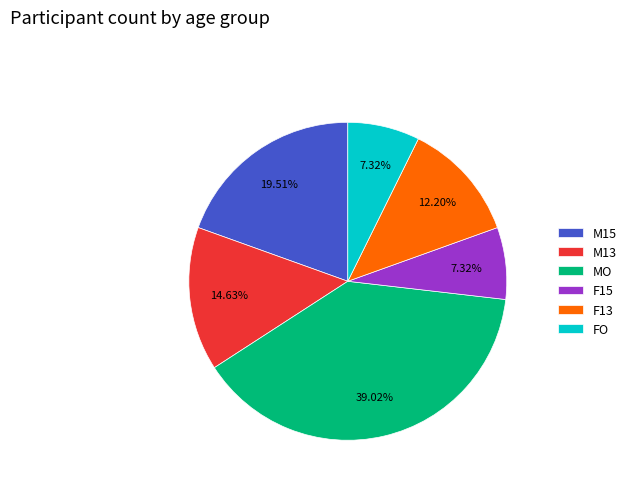

Which slice is the largest?

MO